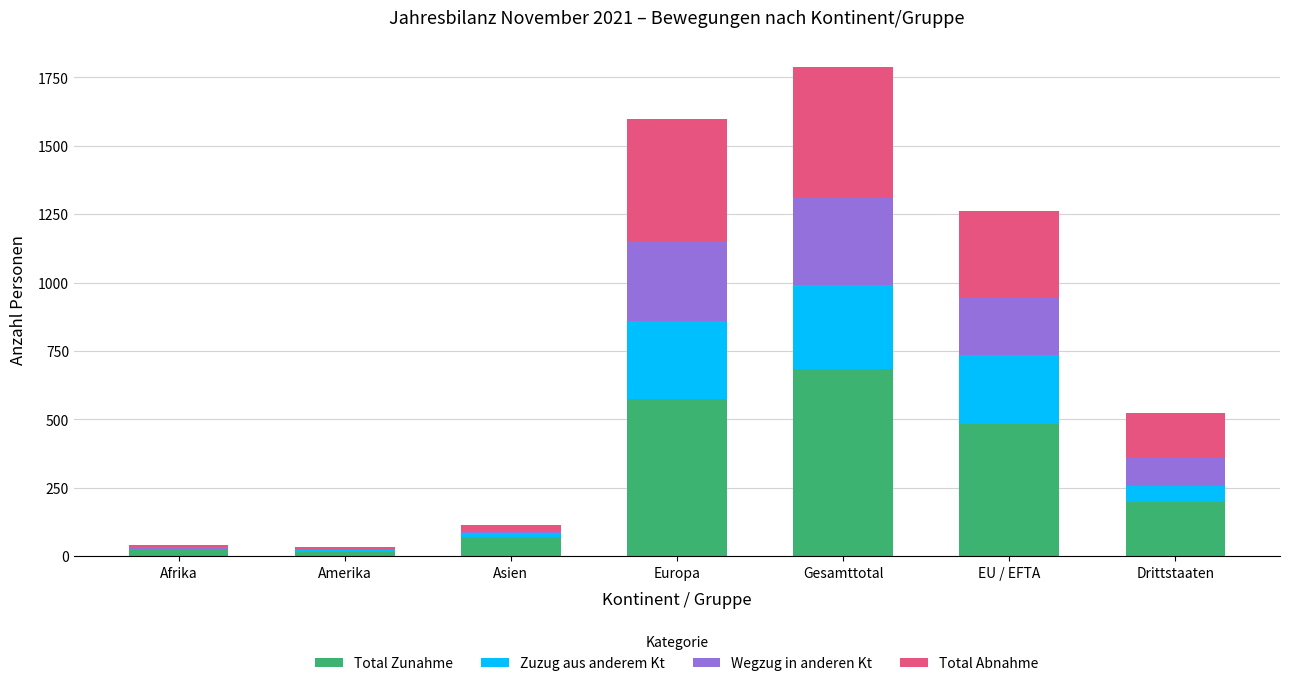

At which label does Total Zunahme reach its peak?

Gesamttotal